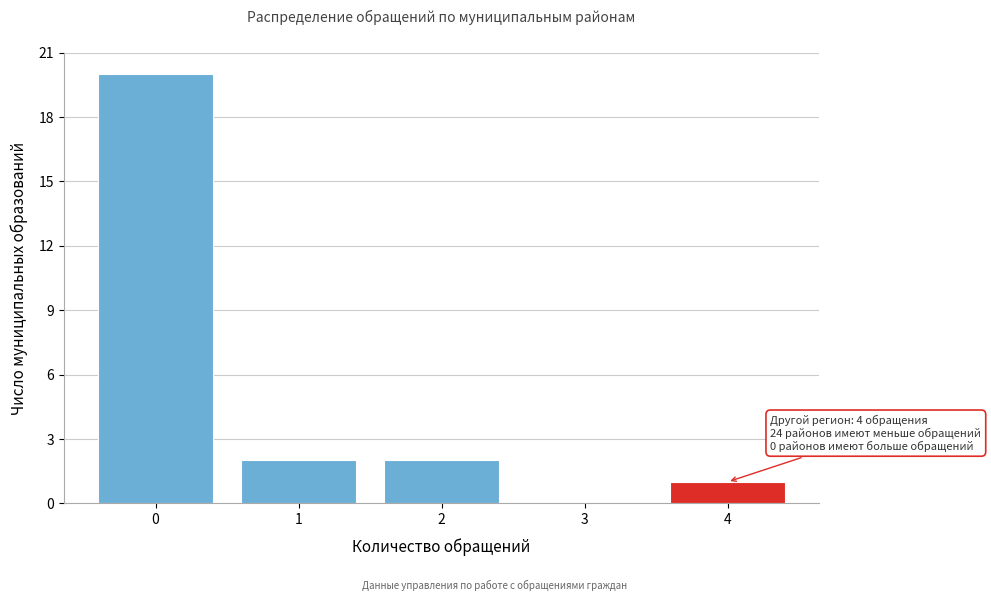

Over which range of the x-axis is the bar tallest?

-0.5 to 0.5